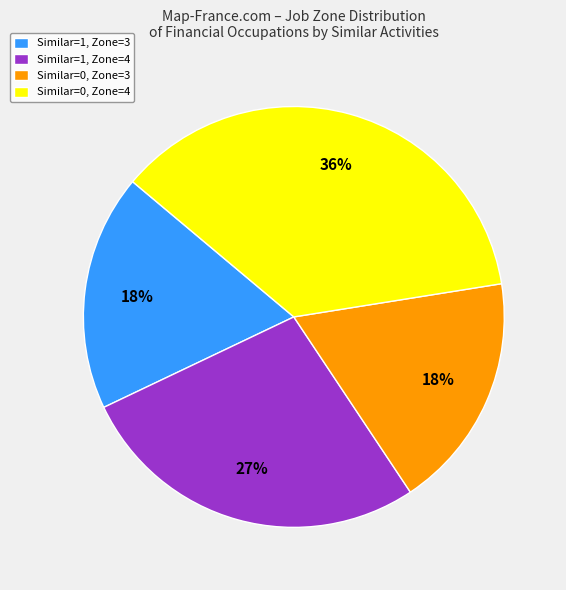

True or false: Similar=1, Zone=3 accounts for 18% of the total.

True